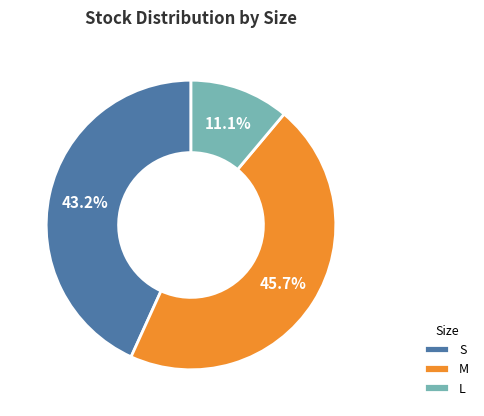

What is the total percentage of M and L?

56.8%